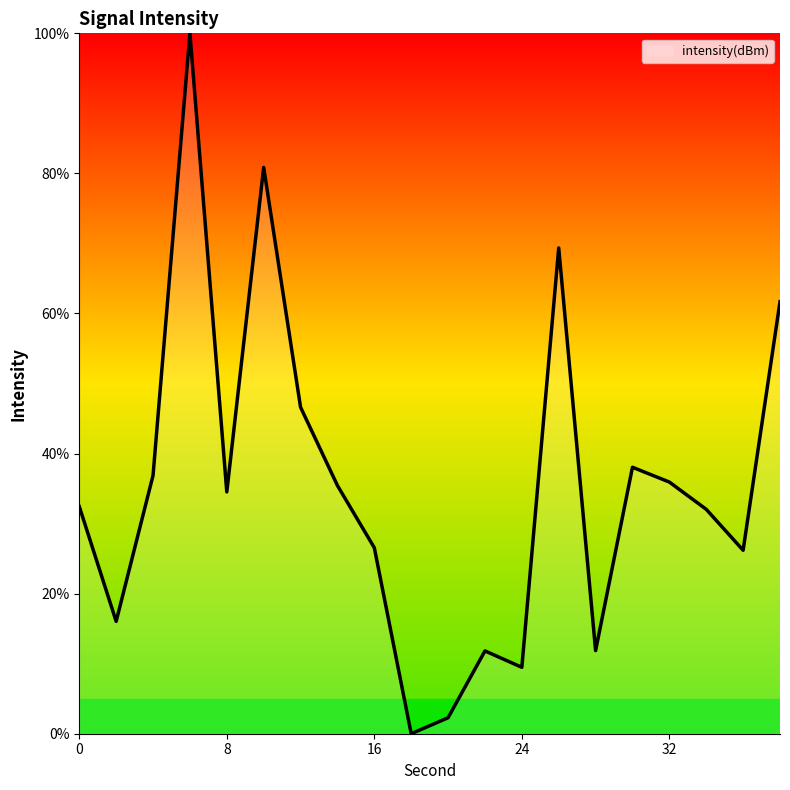

What is the difference between the maximum and minimum values?

100.0